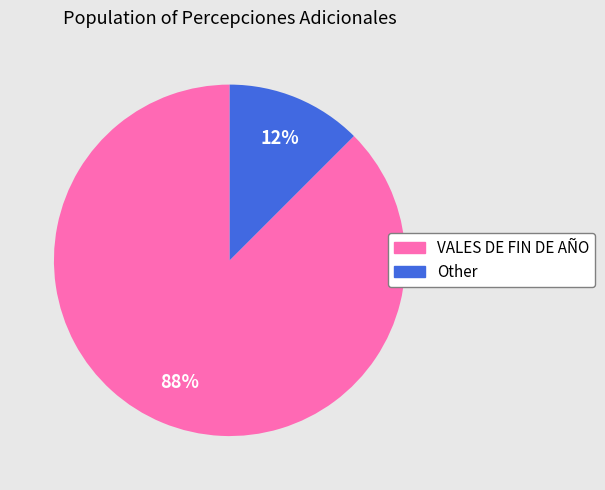

Which category accounts for the majority?

VALES DE FIN DE AÑO